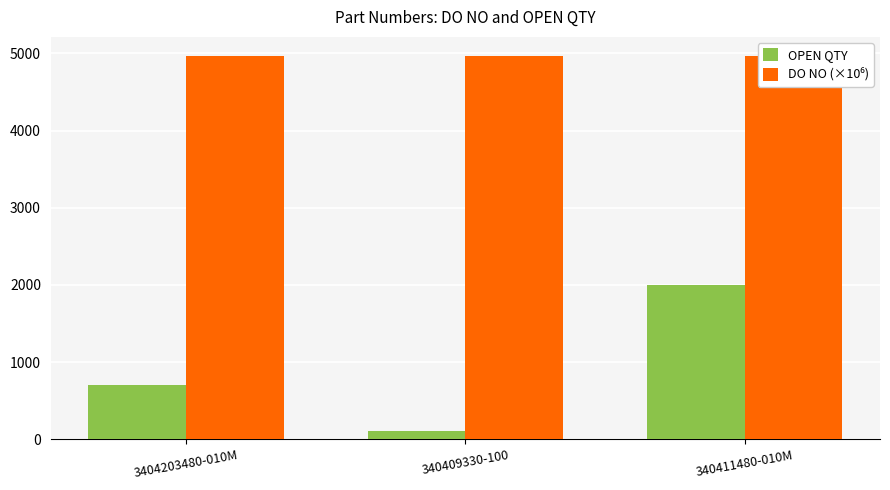

What is the minimum value shown in the chart?

107.0